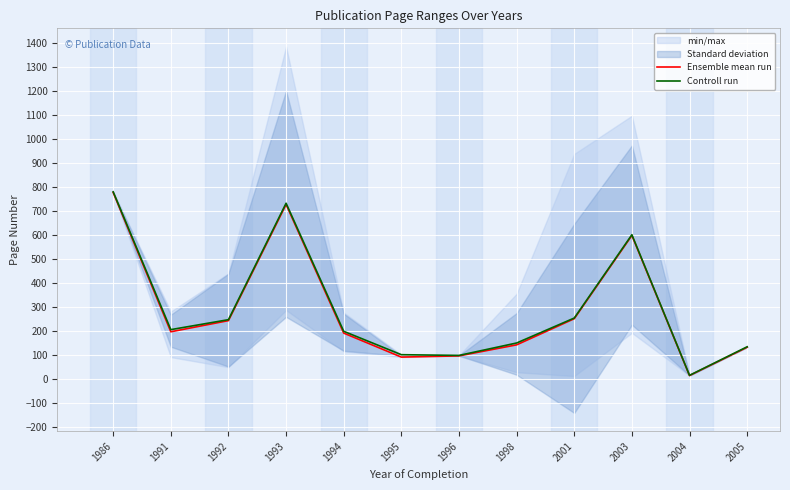

Reading left to right, extract all data points from this chart.

Ensemble mean run: 777.0	196.5	243.0	727.3	191.0	91.0	96.0	142.0	251.0	598.0	14.0	132.0
Controll run: 780.0	205.5	247.0	732.3	198.5	101.0	98.0	149.8	253.8	601.0	15.0	134.0